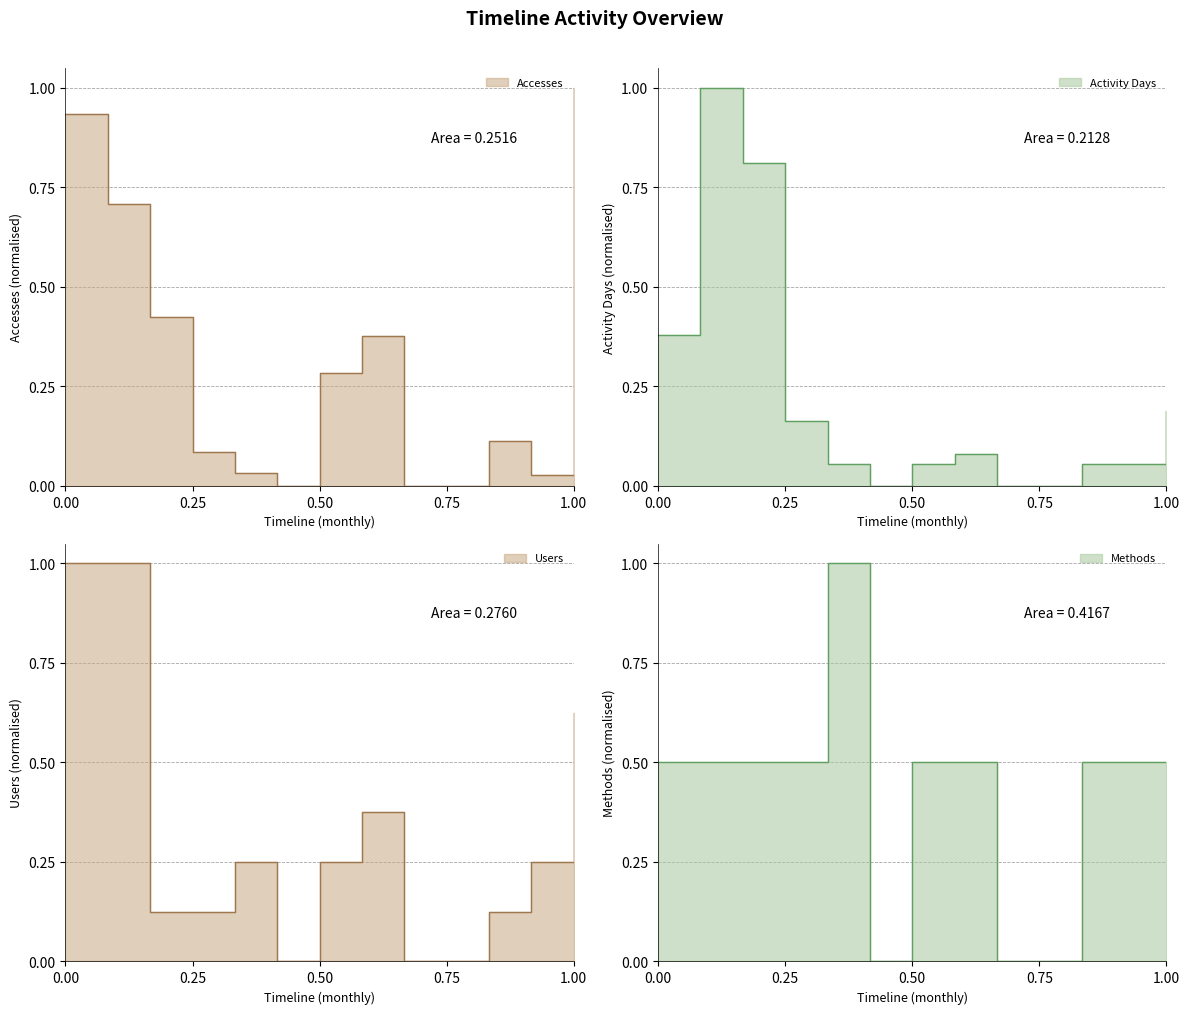

Is it true that Accesses equals 0.7 at 2021-06?

True